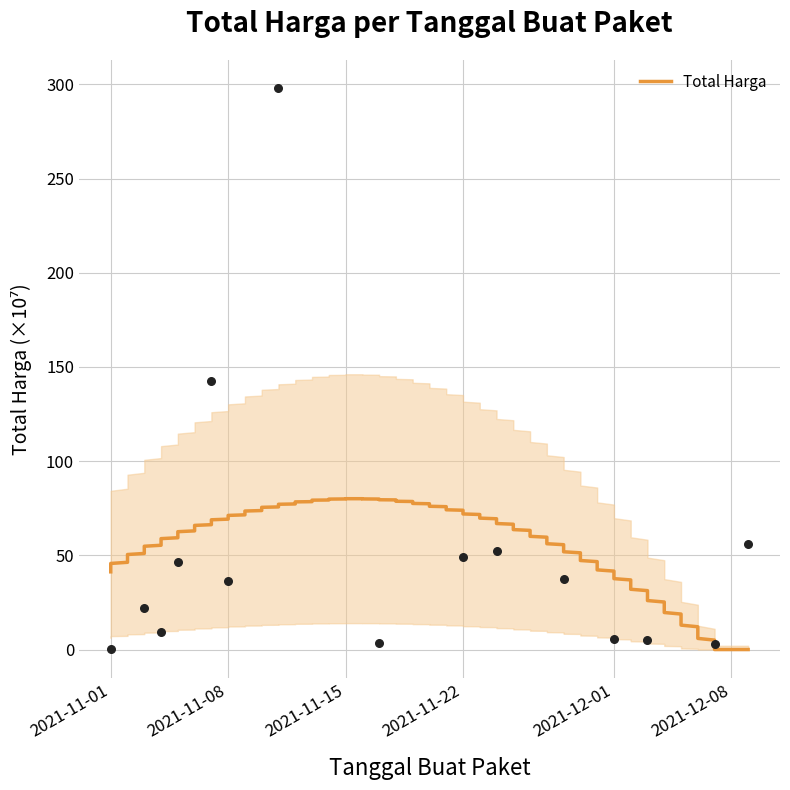

Between 2021-11-05 and 2021-12-01, which is larger?

2021-11-05